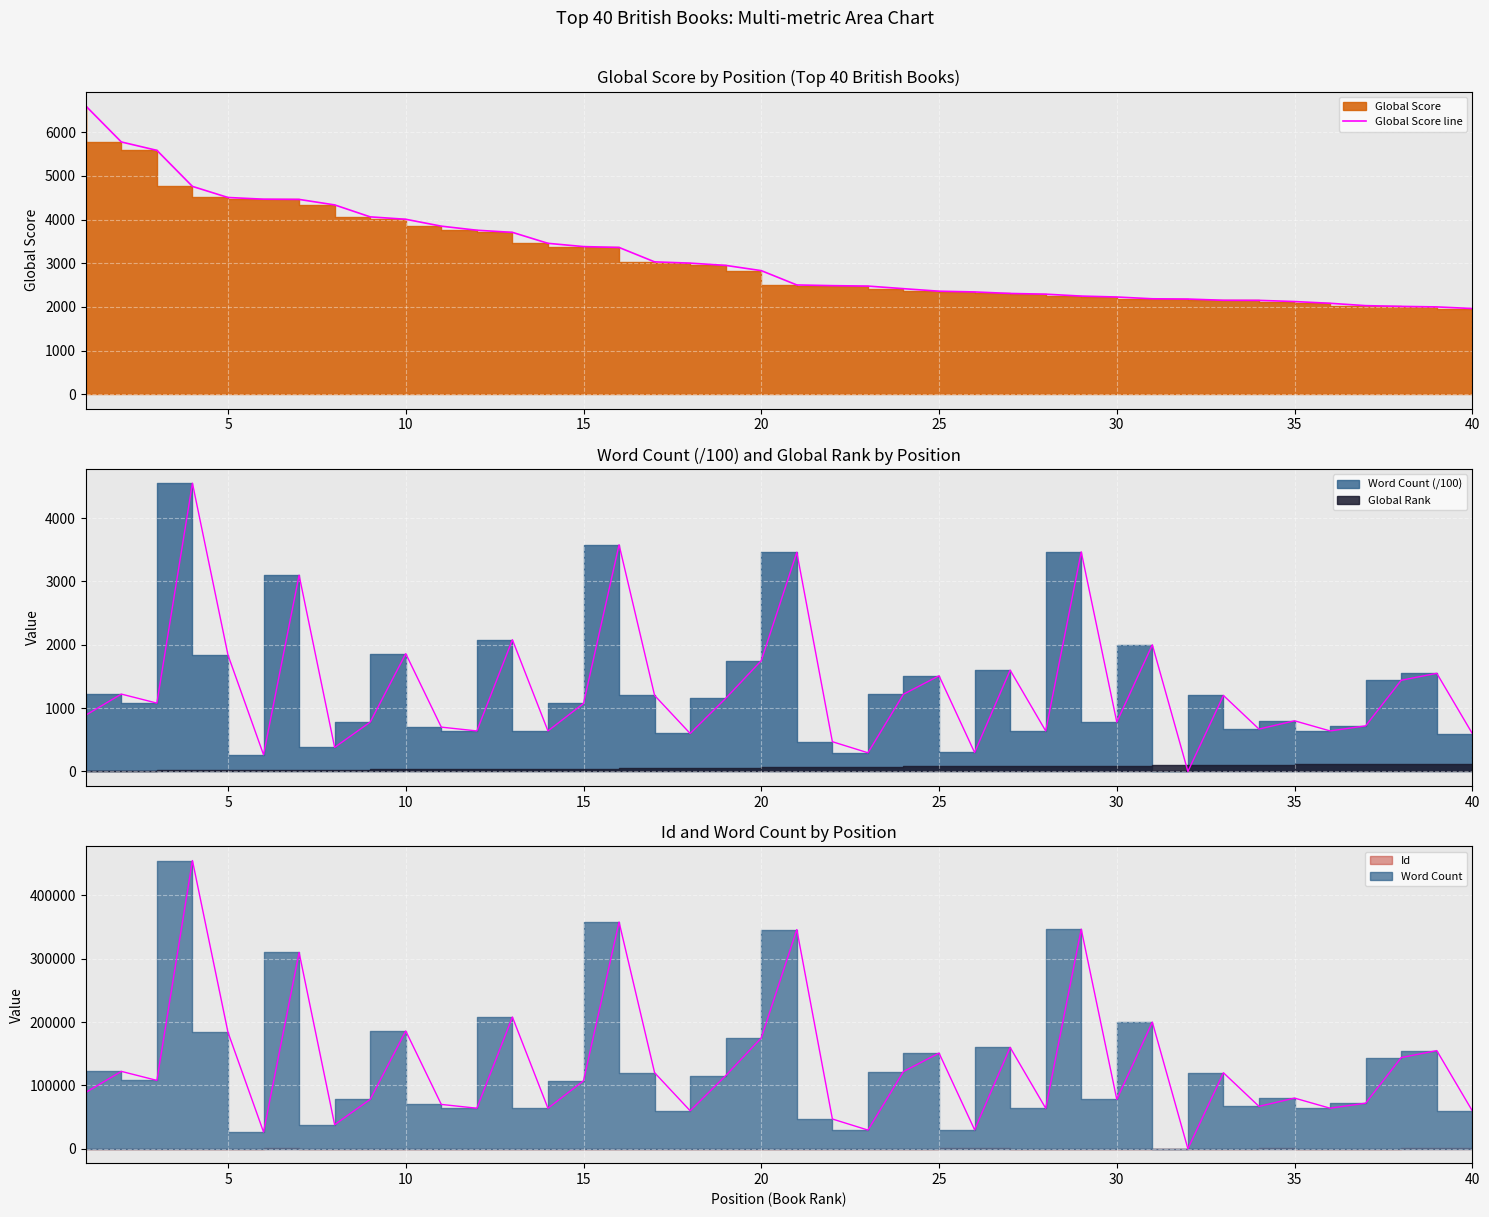

Reading right to left, what are all the values shown in this chart?

1962	1999	2011	2028	2082	2122	2149	2151	2179	2185	2226	2247	2291	2307	2342	2359	2417	2476	2486	2502	2830	2950	3002	3031	3361	3381	3456	3707	3756	3849	4007	4062	4336	4462	4467	4506	4760	5586	5778	6603